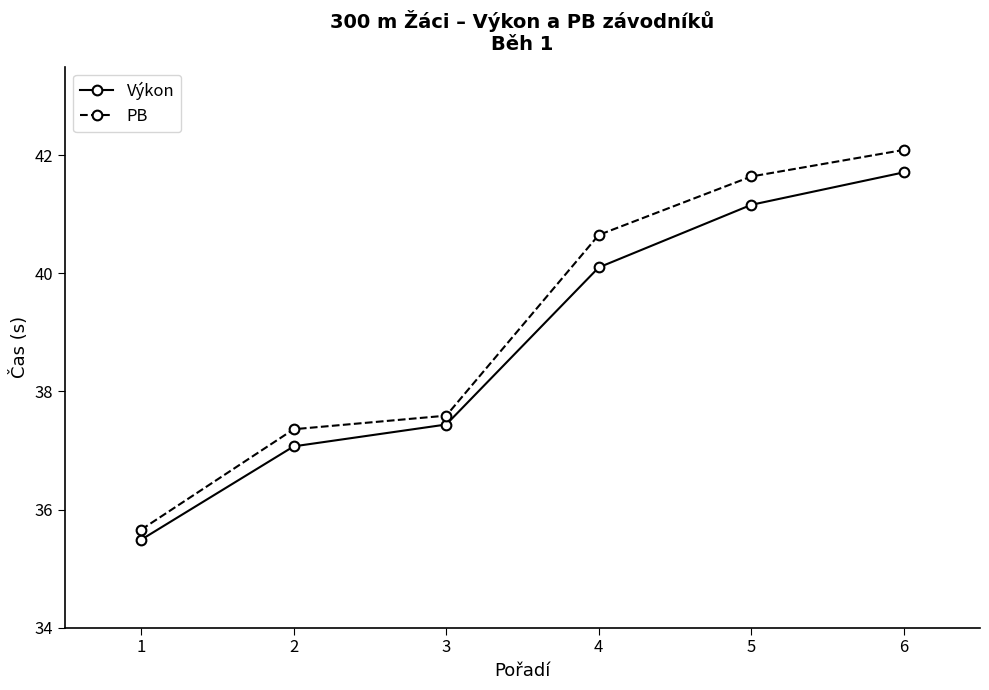

Count the number of categories in the chart.

6